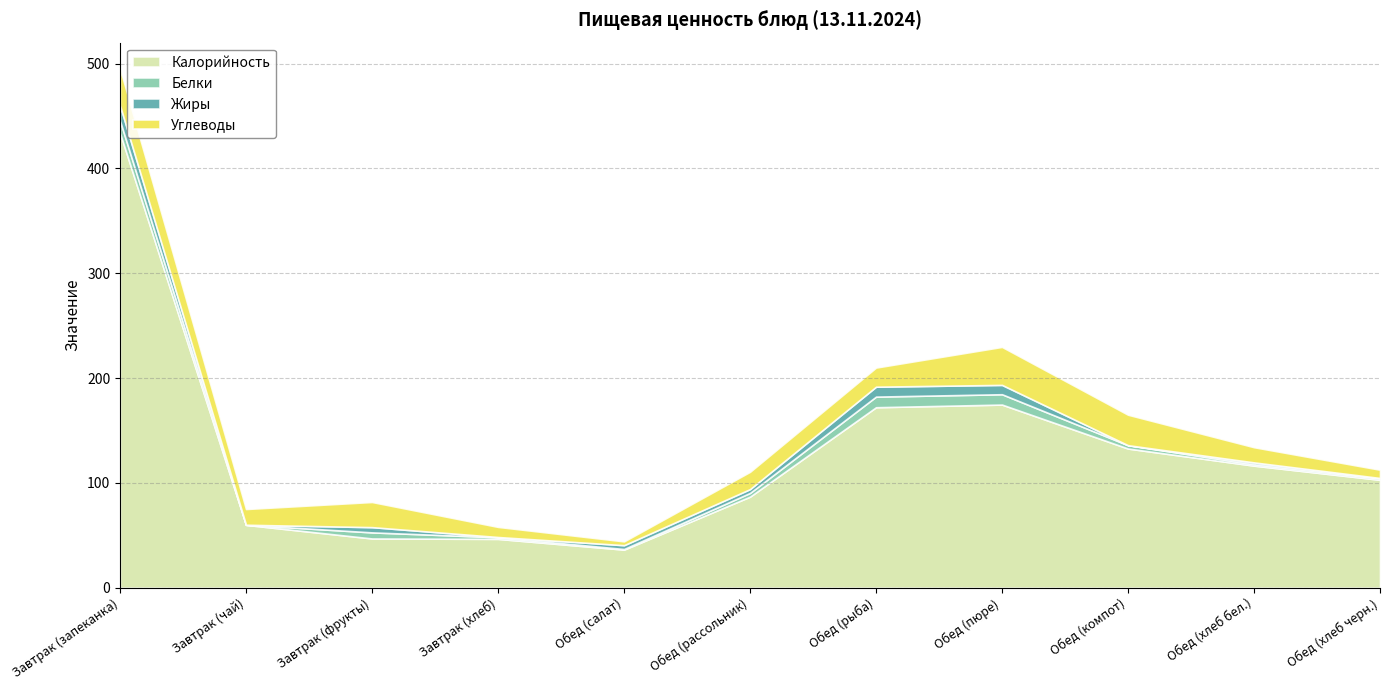

At how many categories does at least one series exceed 412?

1